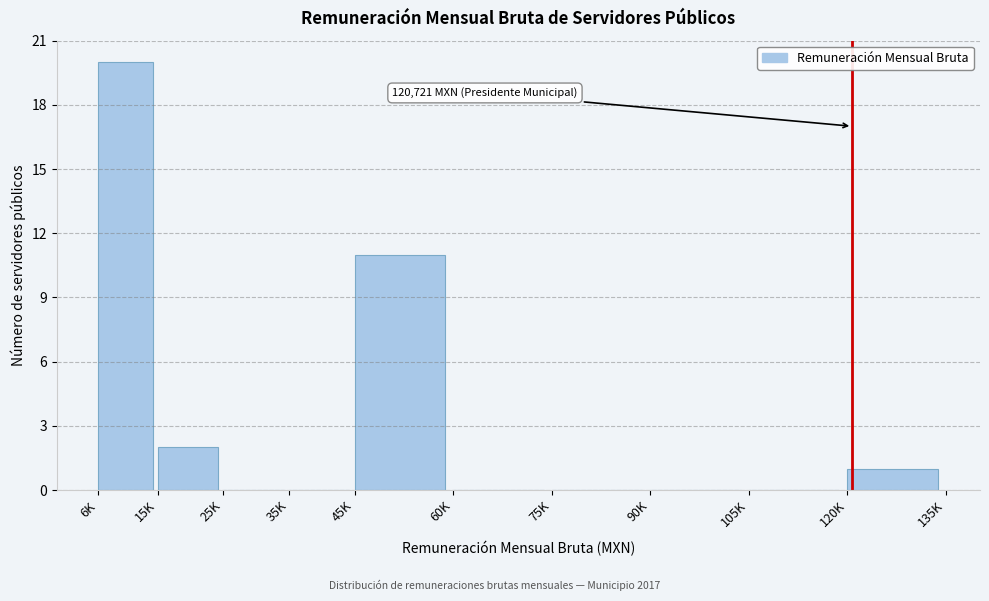

Reading left to right, extract all data points from this chart.

6K=20	15K=2	25K=0	35K=0	45K=11	60K=0	75K=0	90K=0	105K=0	120K=1